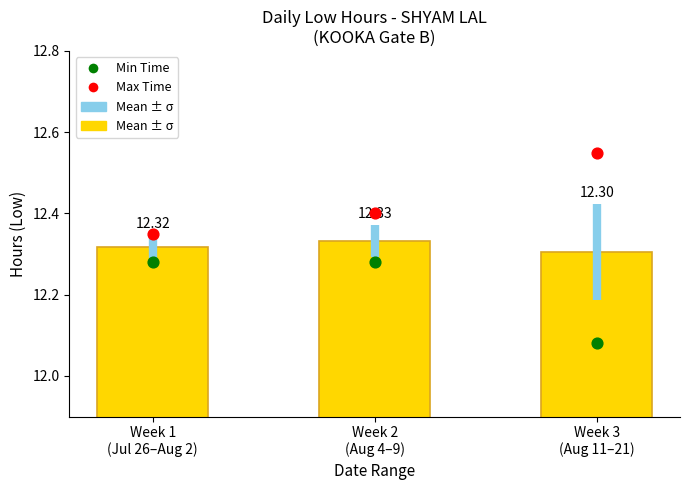

Which series has the largest total across all categories?

Max Time